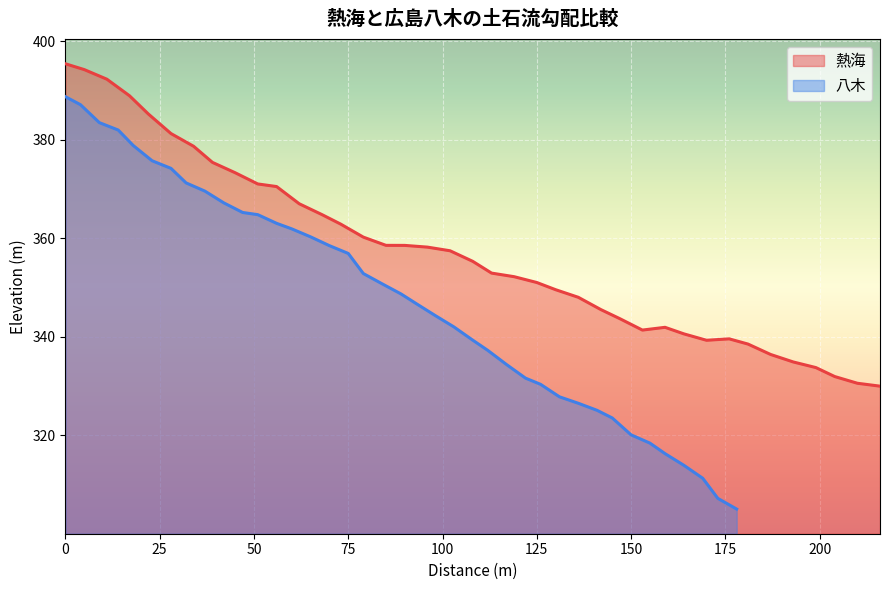

At how many categories does at least one series exceed 380?

6